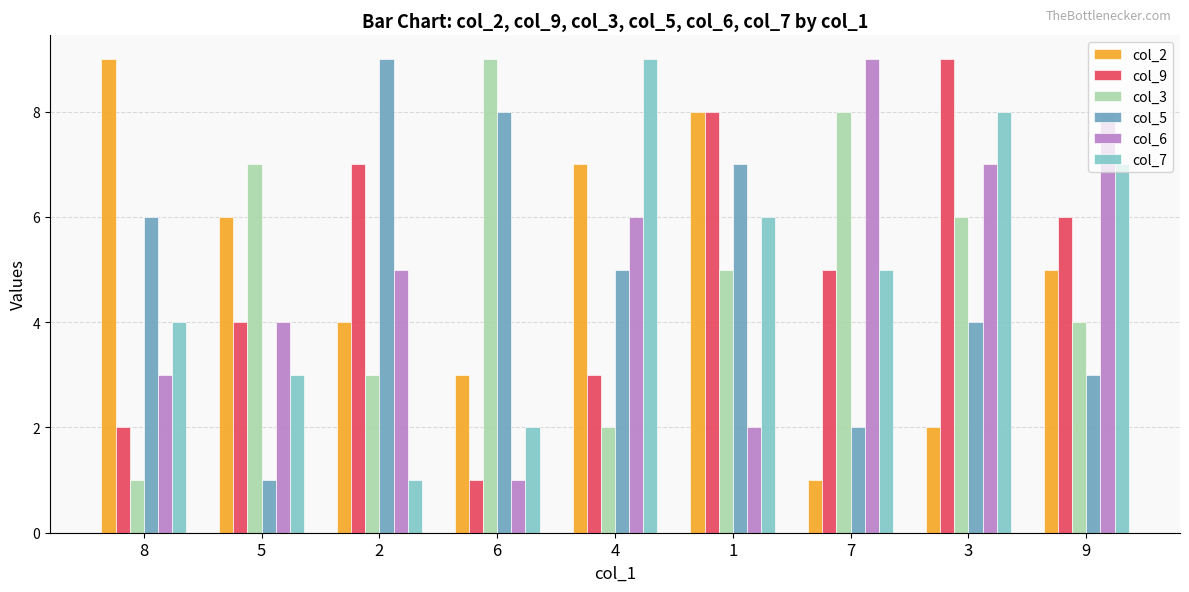

What is the difference between the second highest and minimum values in the col_7 series?

7